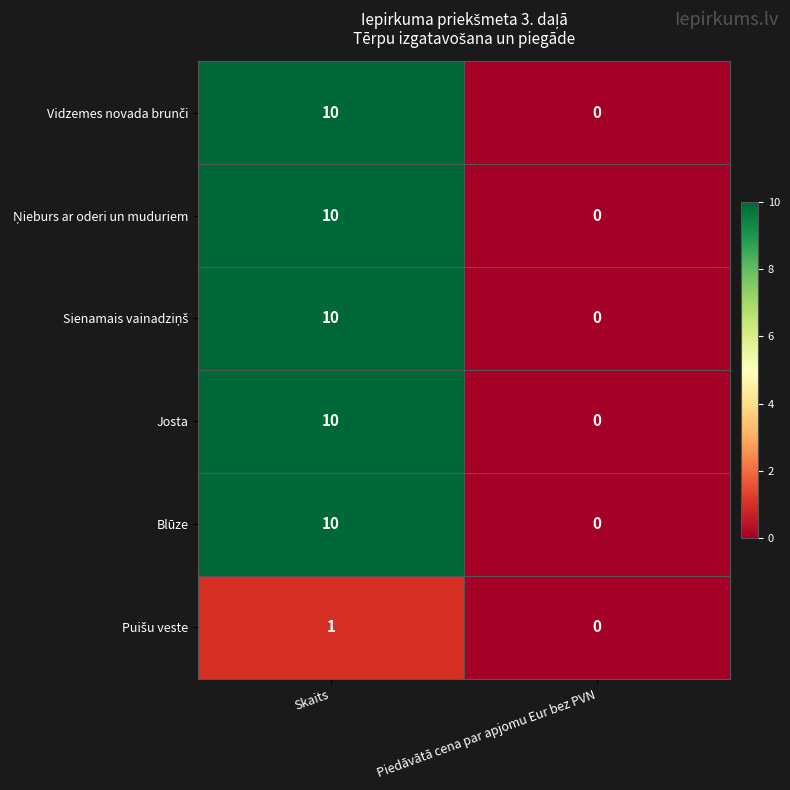

What is the greatest value displayed?

10